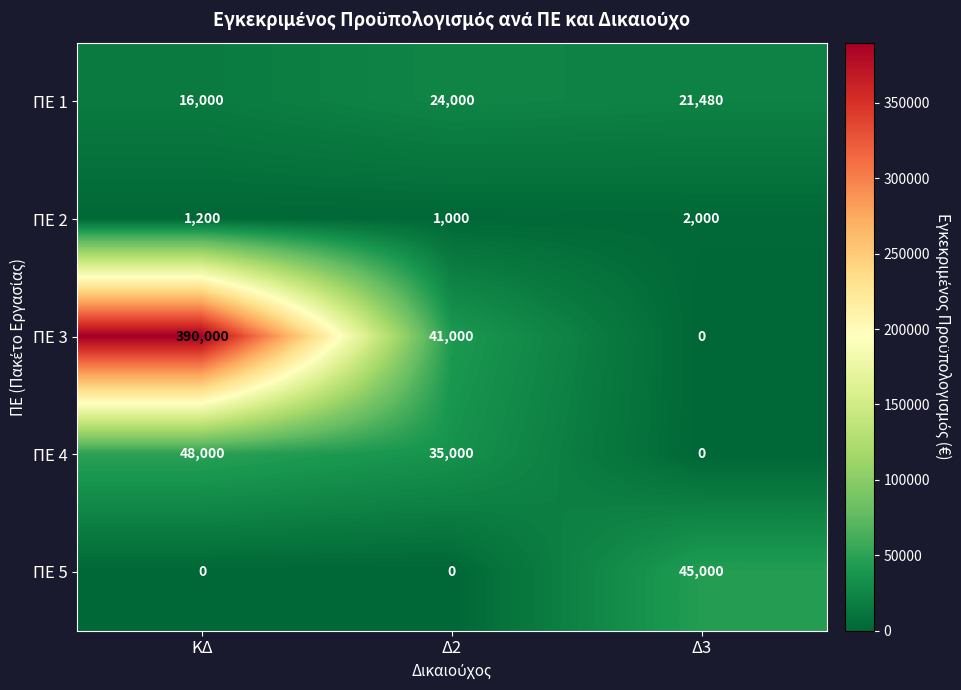

Reading left to right, list all the values displayed in this chart.

ΠΕ 1: 16000	24000	21480
ΠΕ 2: 1200	1000	2000
ΠΕ 3: 390000	41000	0
ΠΕ 4: 48000	35000	0
ΠΕ 5: 0	0	45000